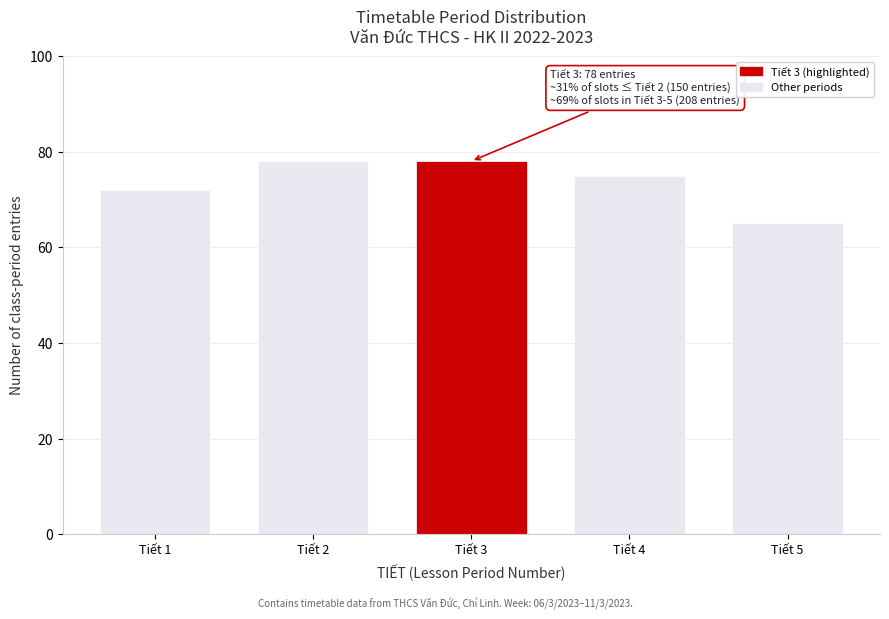

Reading left to right, list all the values displayed in this chart.

72	78	78	75	65